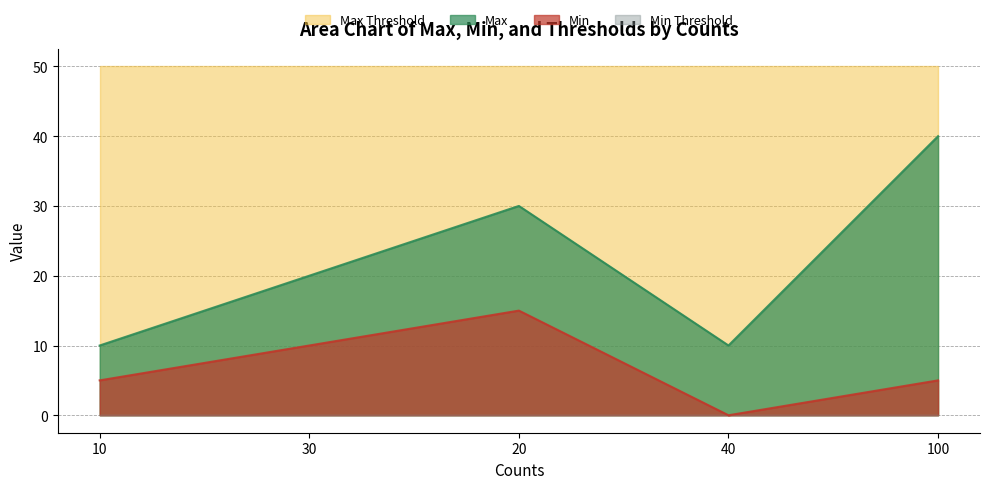

At which category does Max reach its first local valley?

40